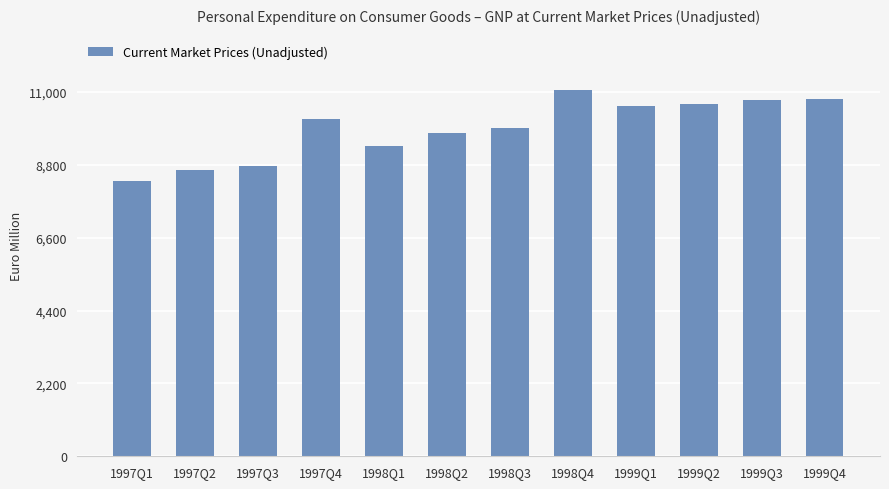

Are the bars horizontal?

No